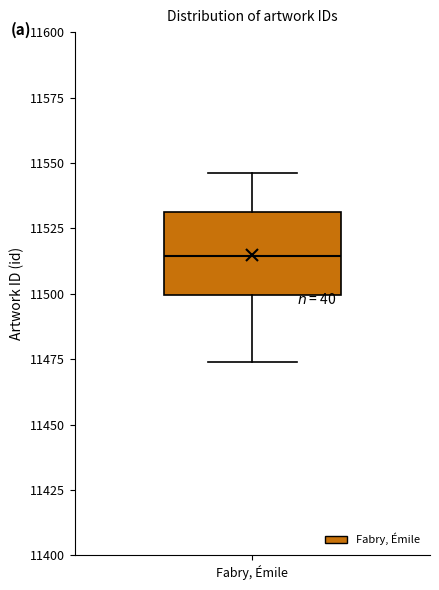

Where does the upper whisker of the box for Fabry, Émile end on the y-axis? The values are not printed on the chart, so give them approximately, as read against the axis.

11545